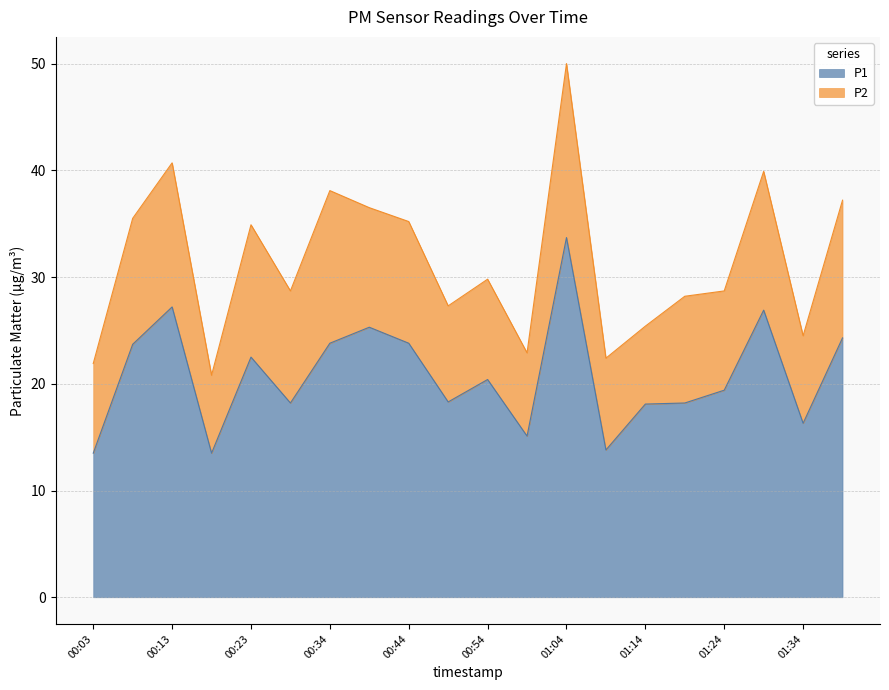

What is the ratio of the value at 00:39 to the value at 01:24?

1.3